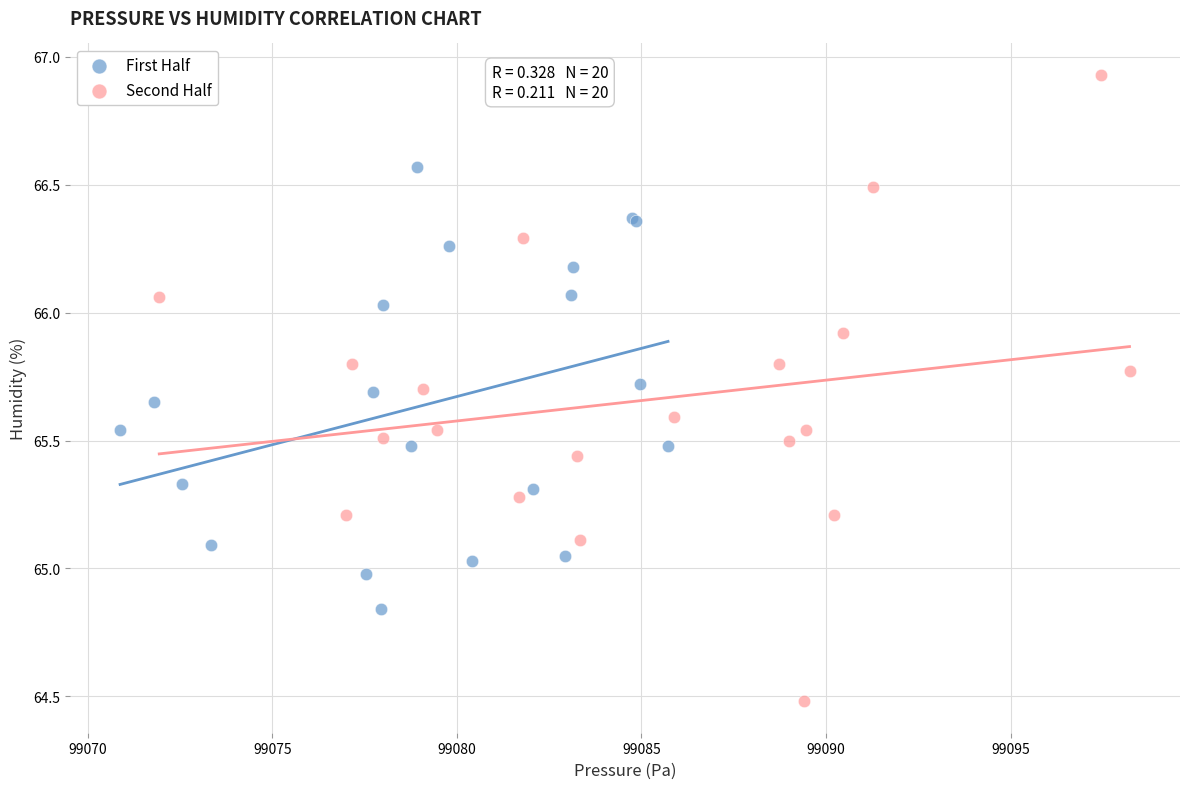

Which series contains the highest Y value?

Second Half